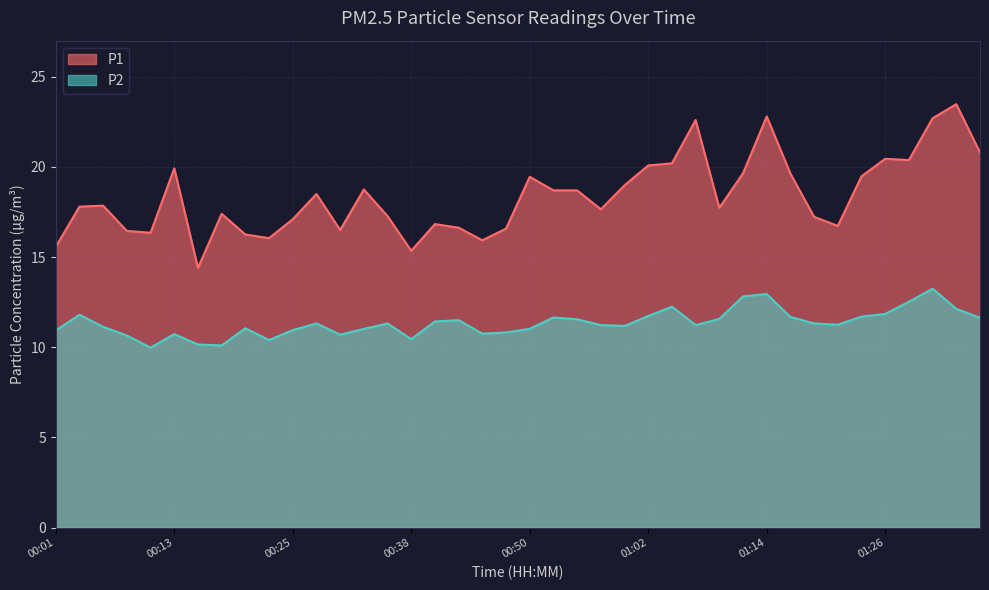

Is it true that P2 equals 15.4 at 01:16?

False